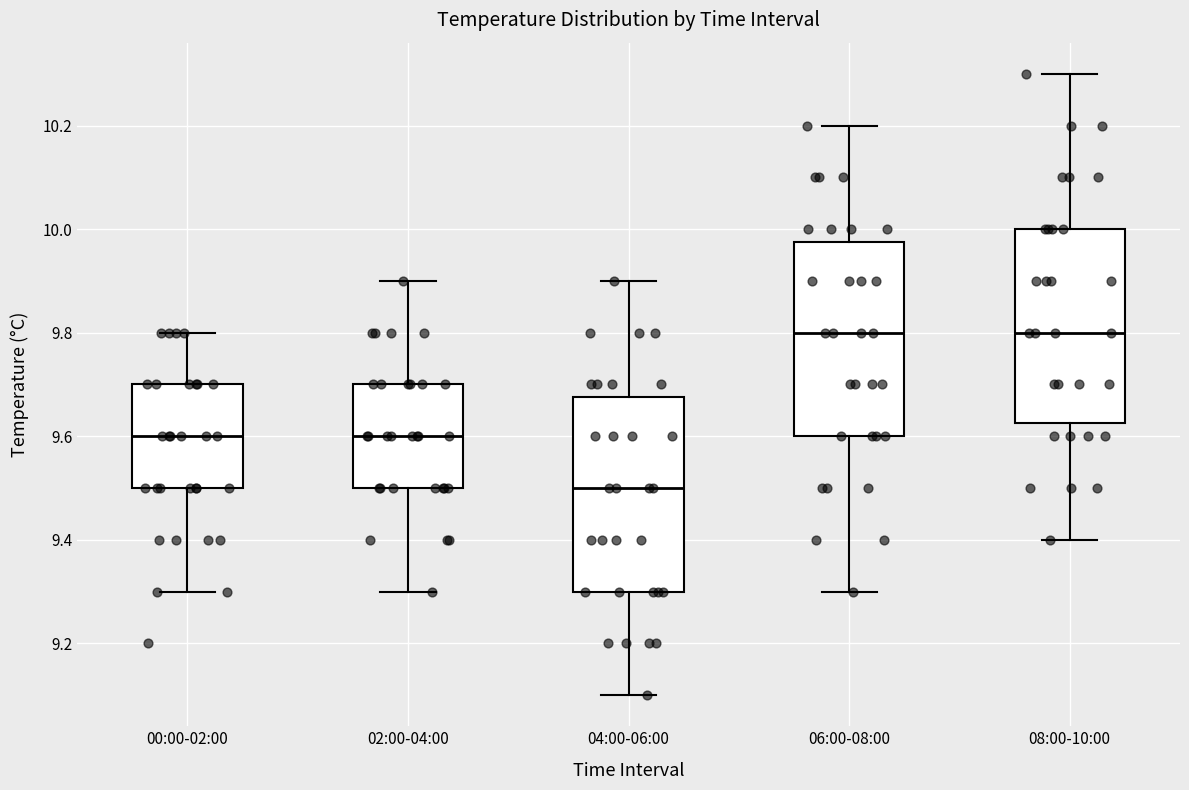

Reading left to right, read every box against the y-axis: the position of its median line, the range the box covers, and the ends of its whiskers. The values are not printed on the chart, so give them approximately, as read against the axis.

00:00-02:00: median 9.60, box 9.50 to 9.70, whiskers 9.30 to 9.80
02:00-04:00: median 9.60, box 9.50 to 9.70, whiskers 9.30 to 9.90
04:00-06:00: median 9.50, box 9.30 to 9.68, whiskers 9.10 to 9.90
06:00-08:00: median 9.80, box 9.60 to 9.98, whiskers 9.30 to 10.20
08:00-10:00: median 9.80, box 9.62 to 10.00, whiskers 9.40 to 10.30